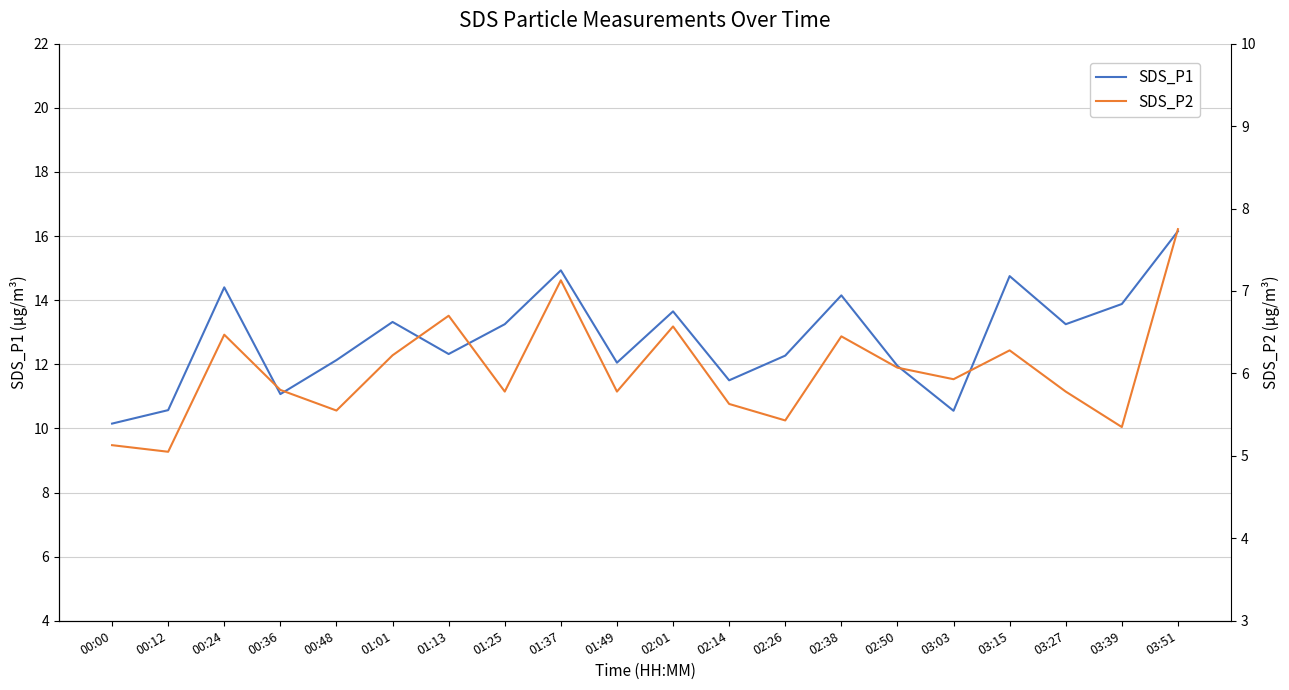

In SDS_P2, how many points are lower than both neighbors (excluding endpoints)?

7